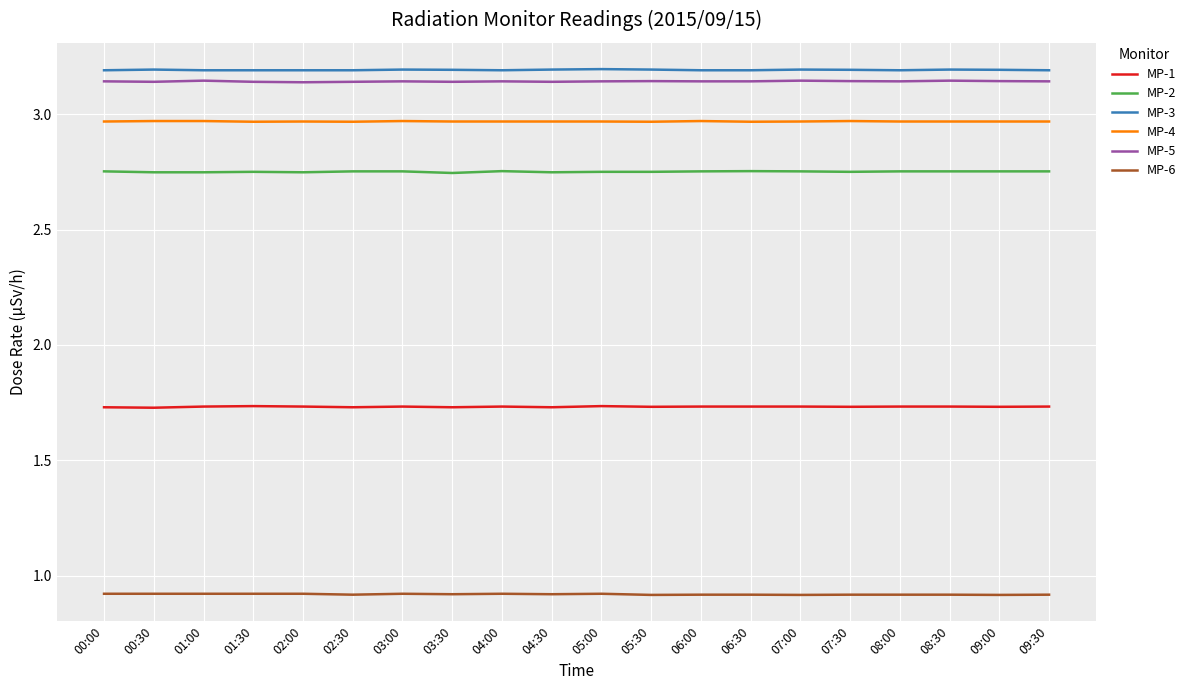

What are all the series names shown in the legend?

MP-1, MP-2, MP-3, MP-4, MP-5, MP-6